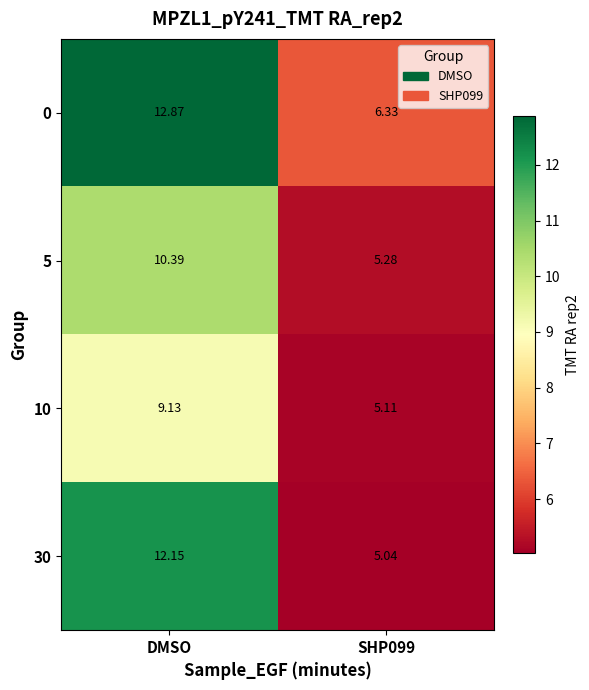

Which series has the largest range (max minus min)?

30